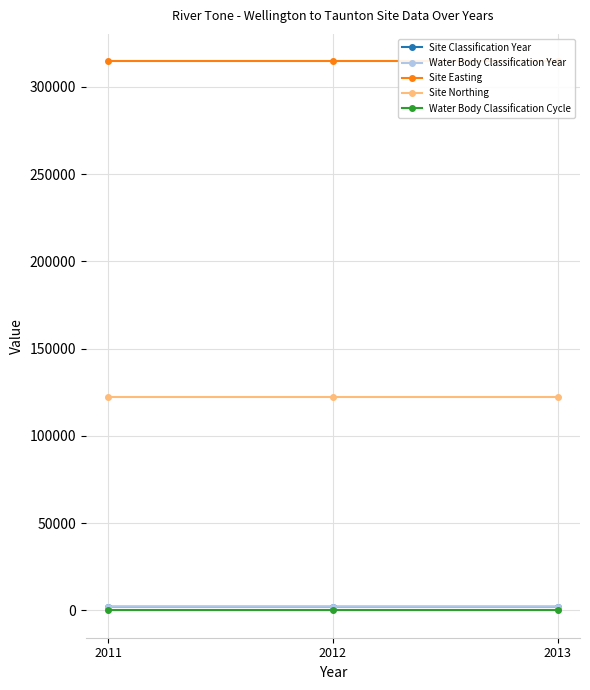

At which label does Water Body Classification Cycle reach its minimum?

2011